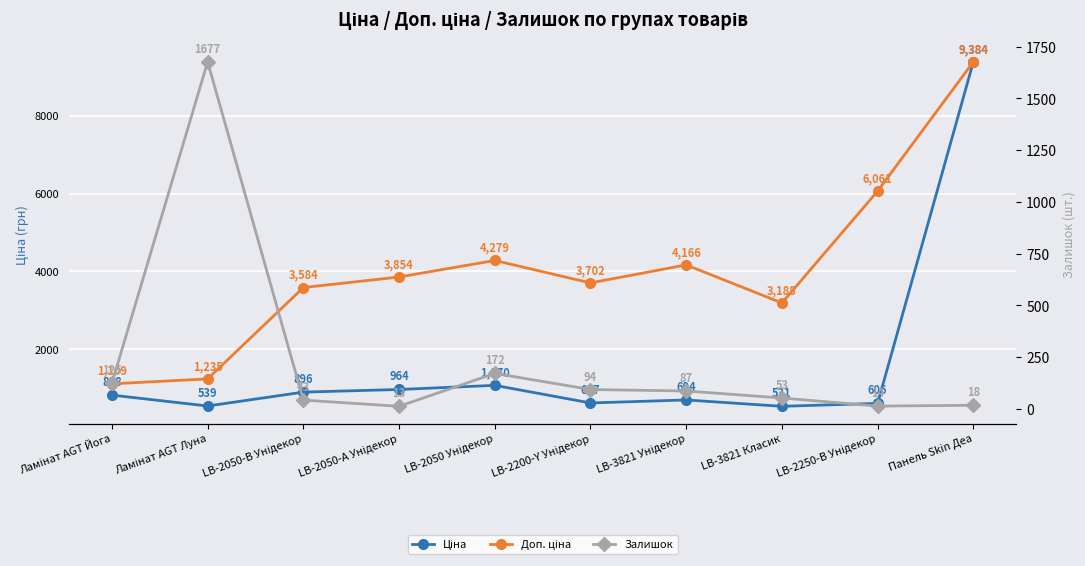

How many lines are shown in the chart?

3